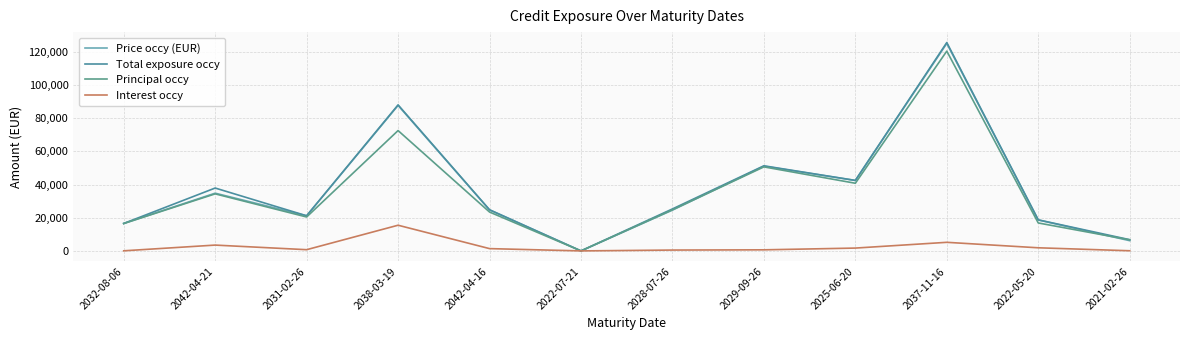

At how many categories does at least one series exceed 57947?

2